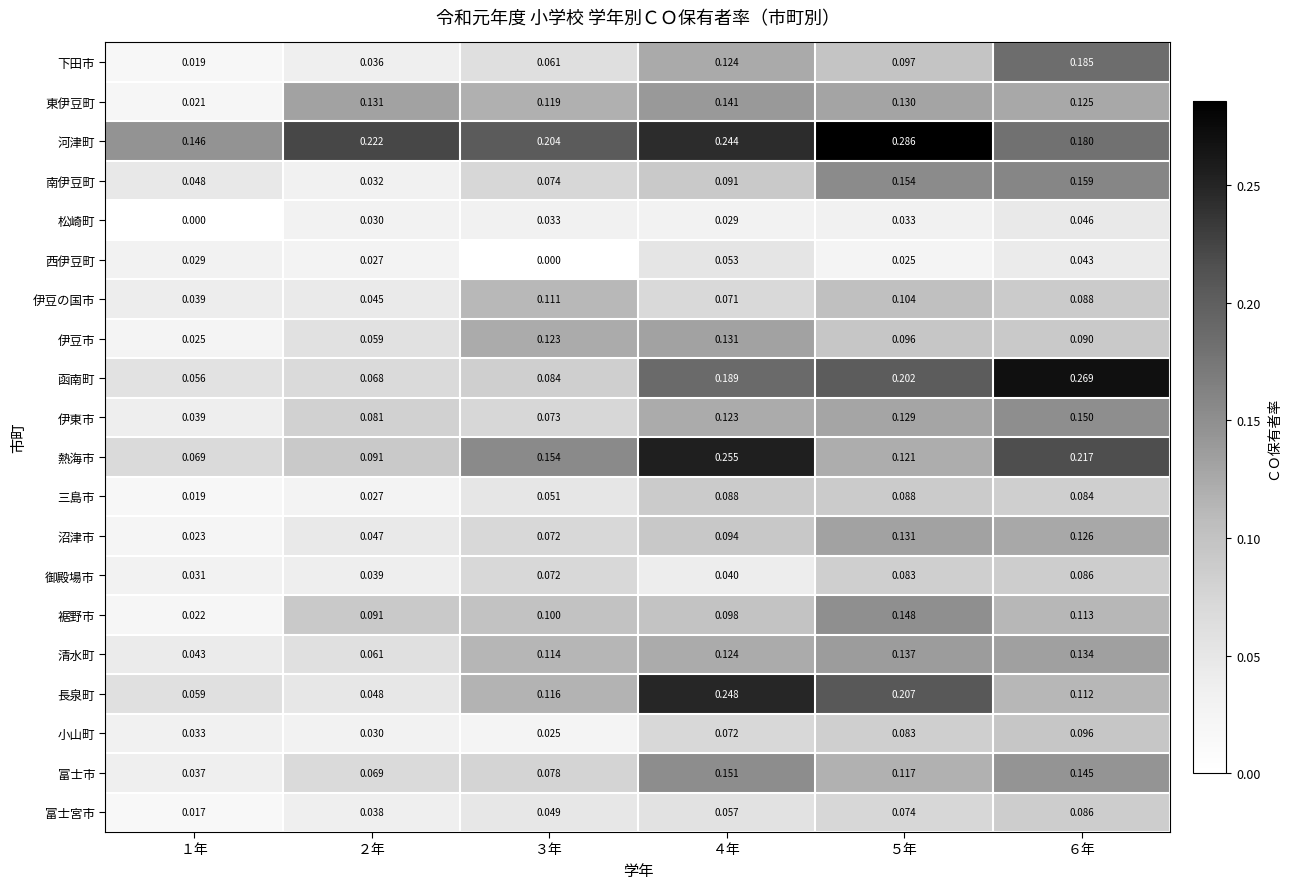

Which series has the largest total across all categories?

河津町